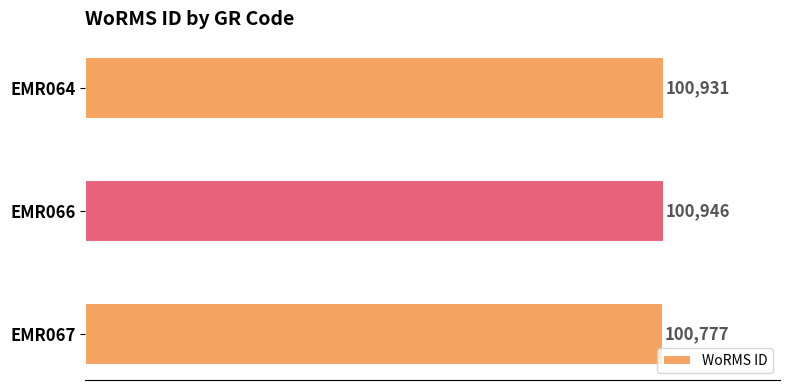

What is the difference between the maximum and minimum values?

169